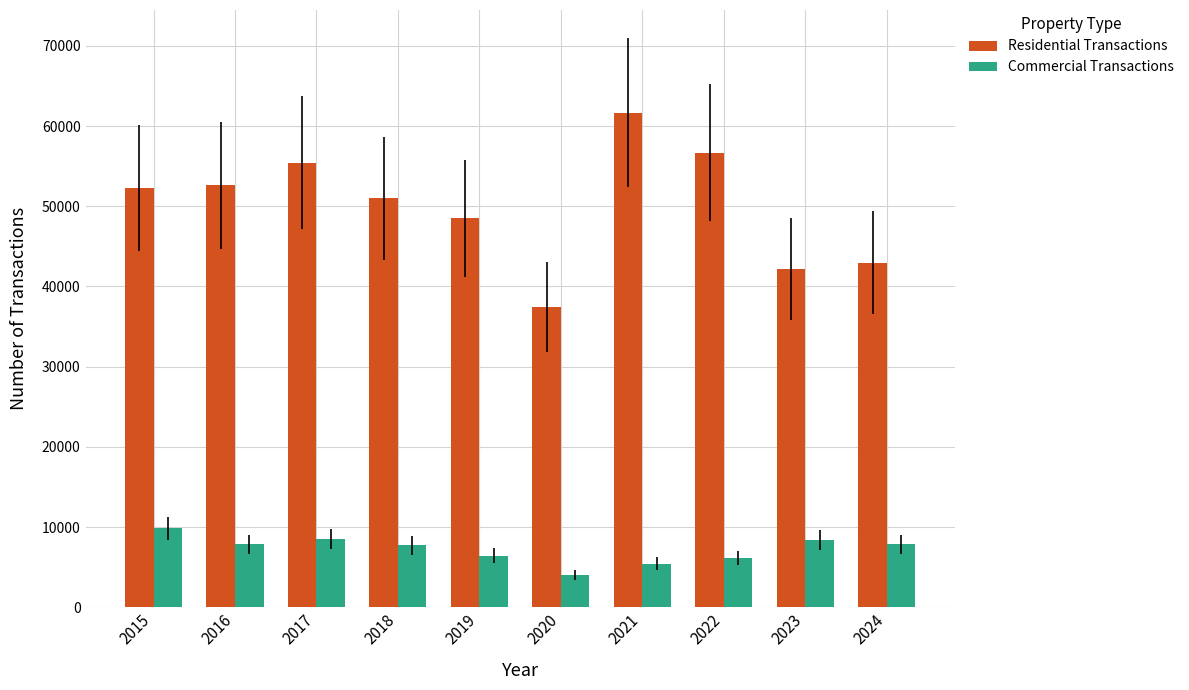

At which label is Residential Transactions closest to 49551?

2019